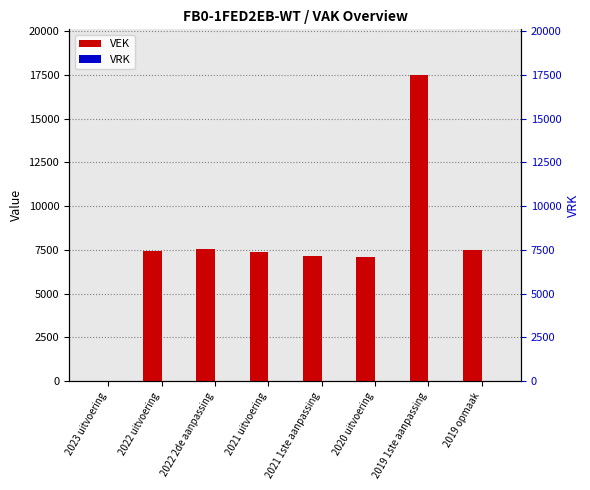

What are all the series names shown in the legend?

VEK, VRK